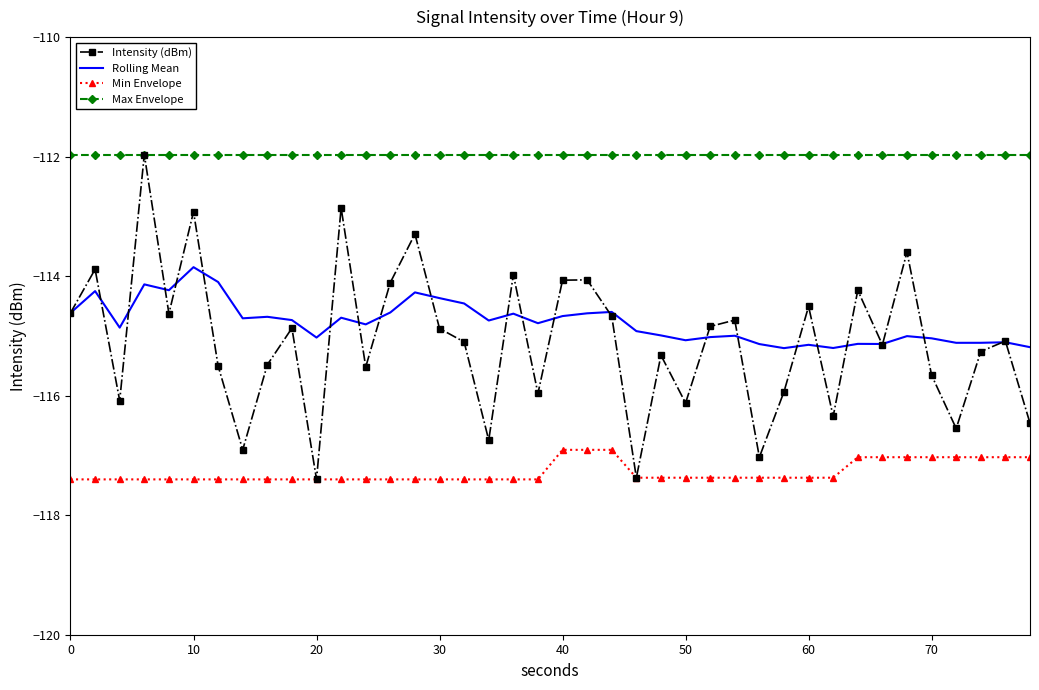

True or false: Rolling Mean and Intensity (dBm) intersect in this chart.

True